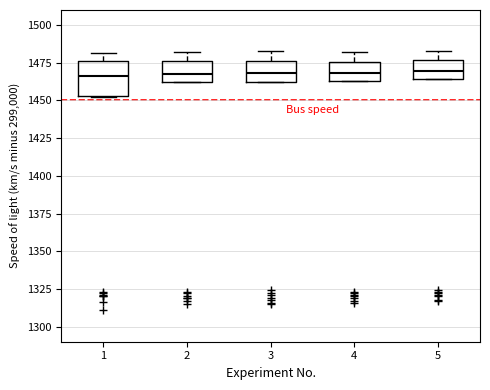

Reading left to right, read every box against the y-axis: the position of its median line, the range the box covers, and the ends of its whiskers. The values are not printed on the chart, so give them approximately, as read against the axis.

1: median 1465, box 1455 to 1475, whiskers 1450 to 1480
2: median 1470, box 1460 to 1475, whiskers 1460 to 1480
3: median 1470, box 1460 to 1475, whiskers 1460 to 1485
4: median 1470, box 1465 to 1475, whiskers 1465 to 1480
5: median 1470, box 1465 to 1475, whiskers 1465 to 1485